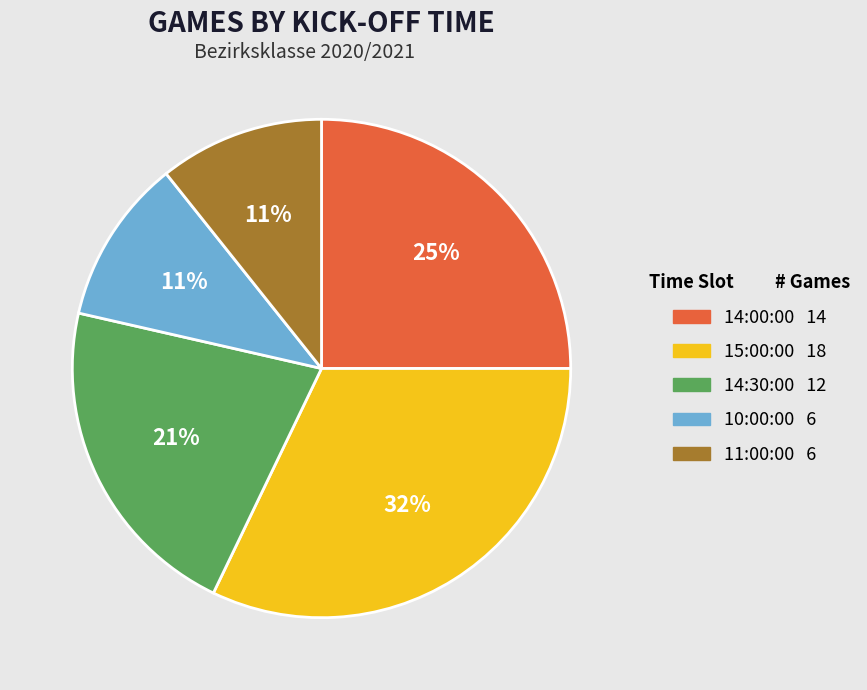

Combined, do 15:00:00 and 10:00:00 account for over 50%?

No